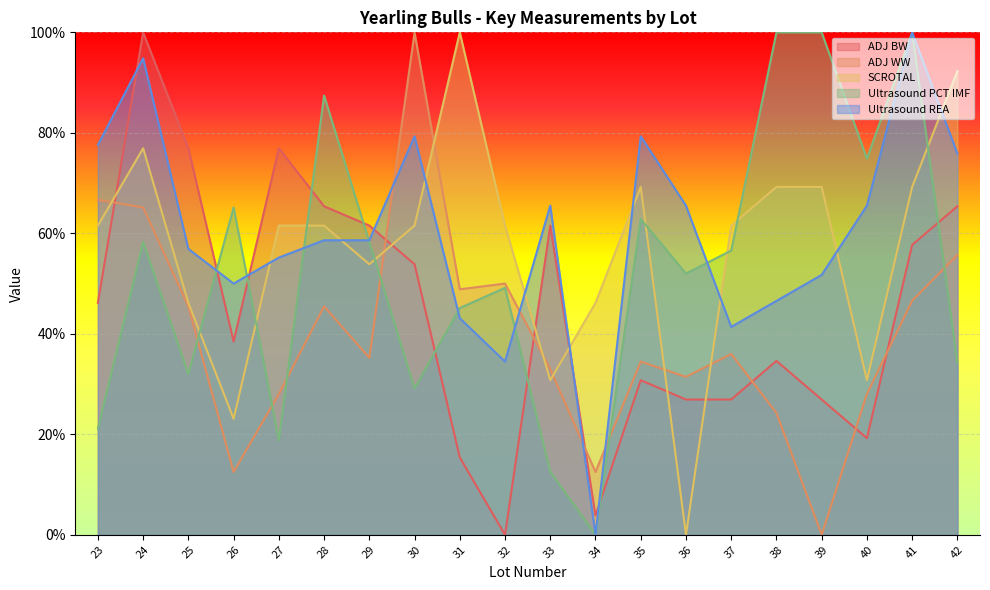

What value does the Ultrasound PCT IMF series have at 40?

74.9